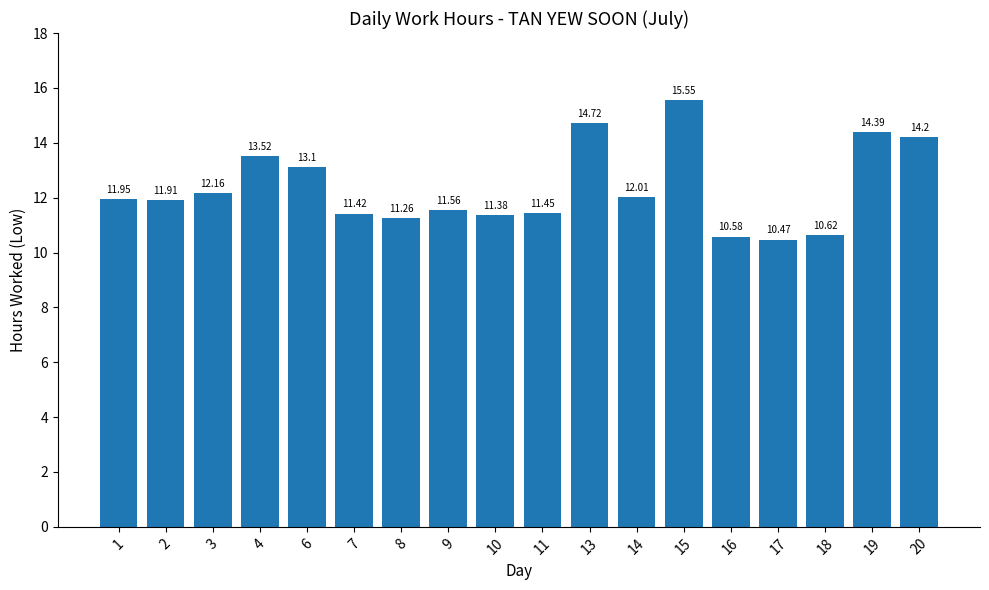

Which has a higher value, 4 or 7?

4